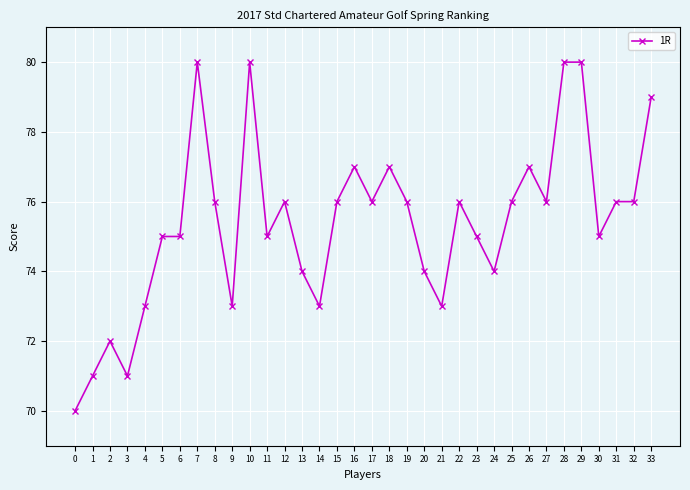

How many values are between 74 and 76?

18